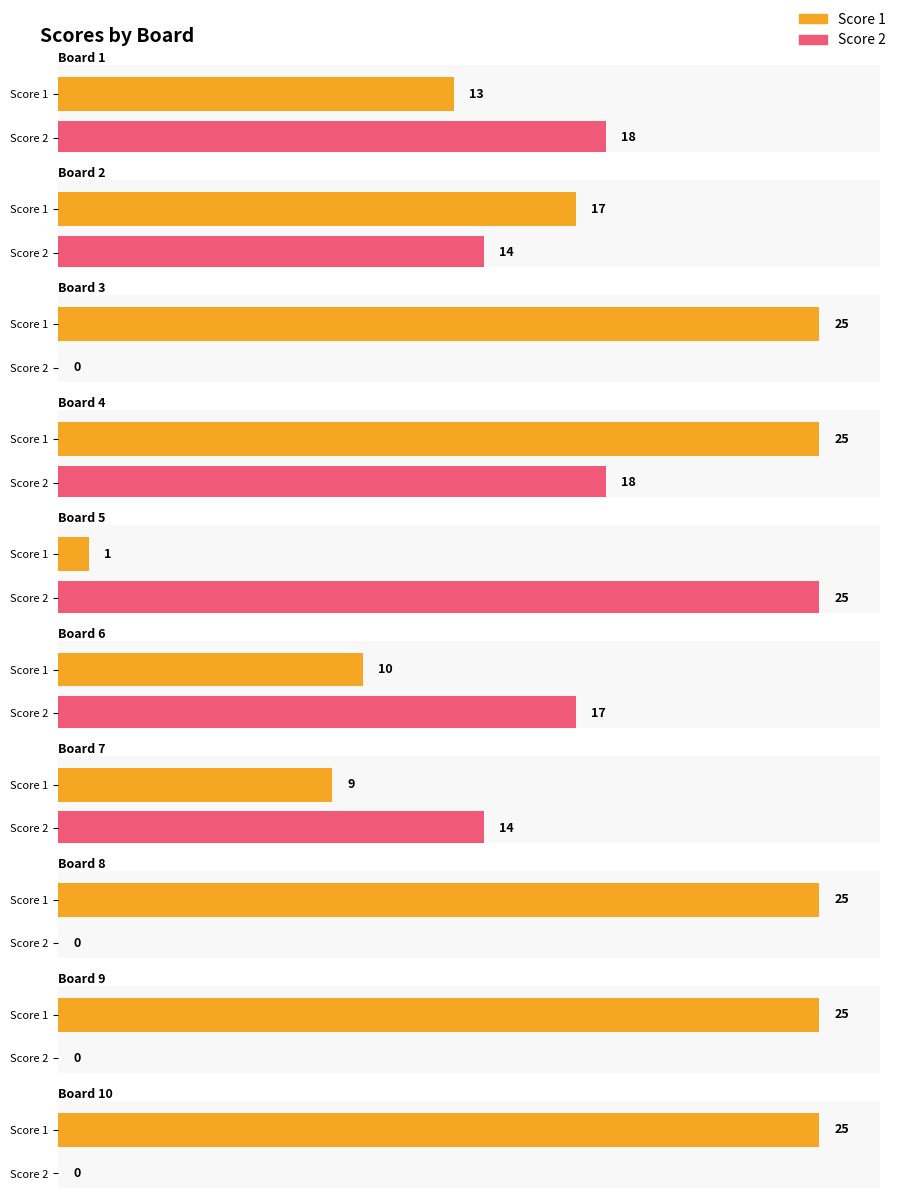

At which category is the sum across all series the highest?

Board 4